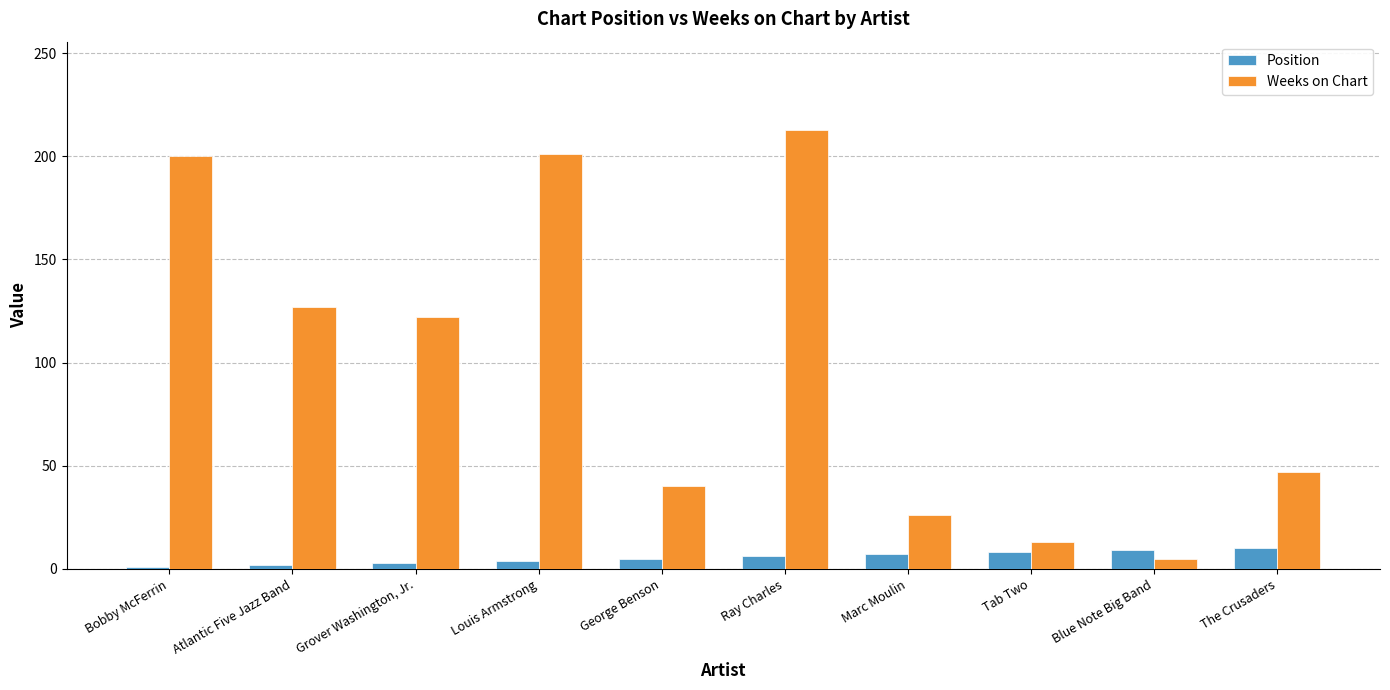

What is the sum of the Weeks on Chart values at Blue Note Big Band and George Benson?

45